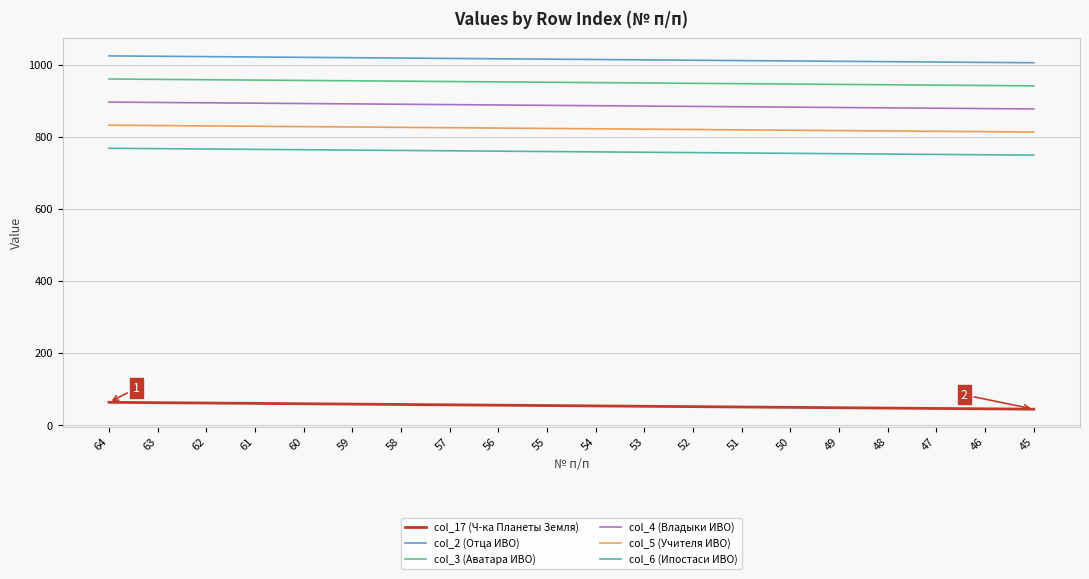

What is the sum of all col_5 (Учителя ИВО) values?

16450